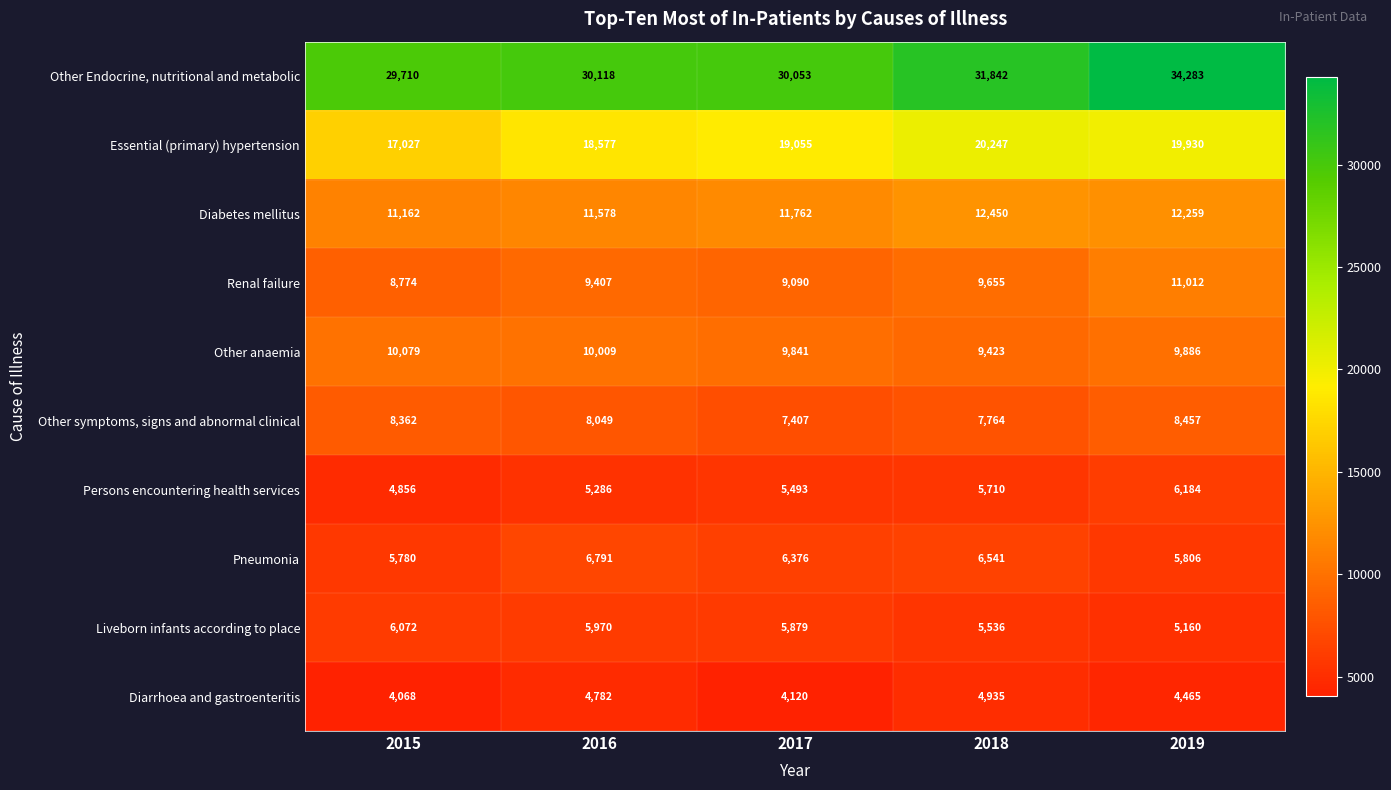

What is the difference between the maximum and minimum values in the Other anaemia series?

656